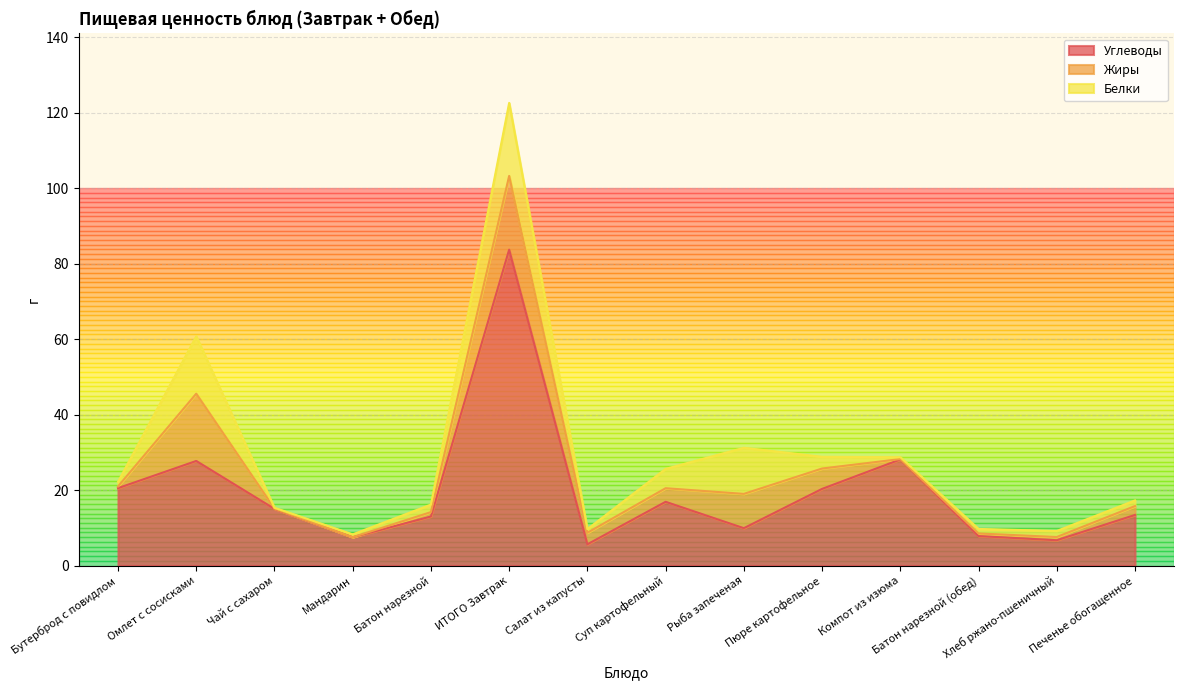

In Белки, how many points are lower than both neighbors (excluding endpoints)?

3